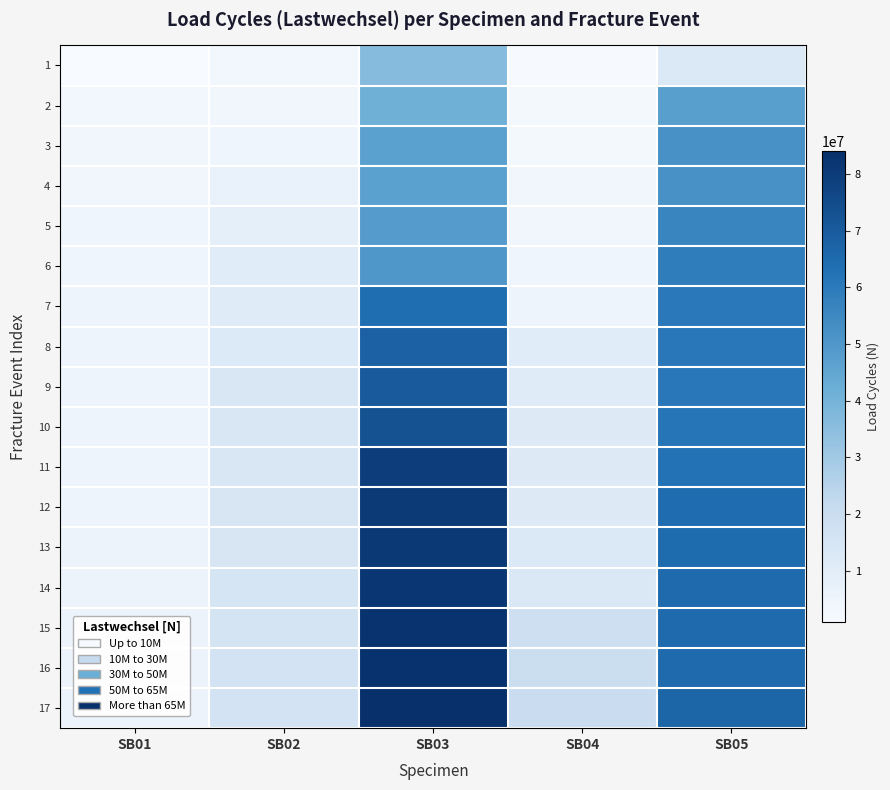

How many distinct data groups are displayed?

17